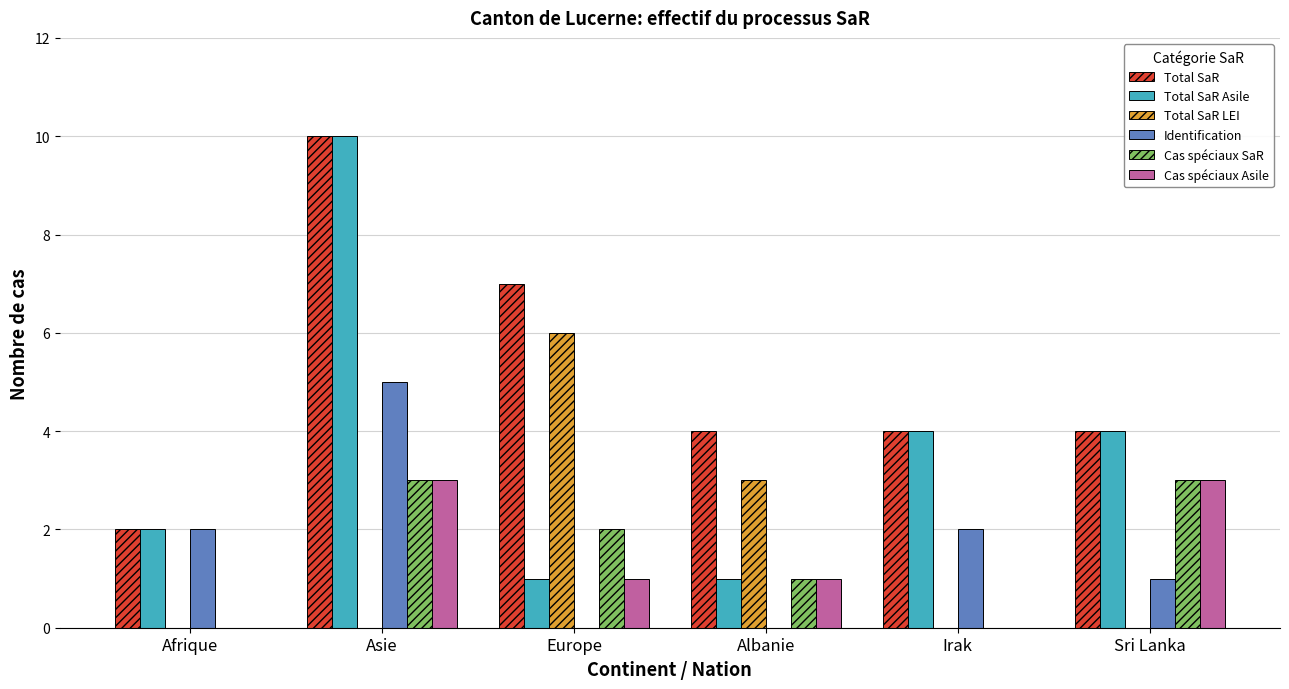

At which label does Total SaR LEI reach its peak?

Europe